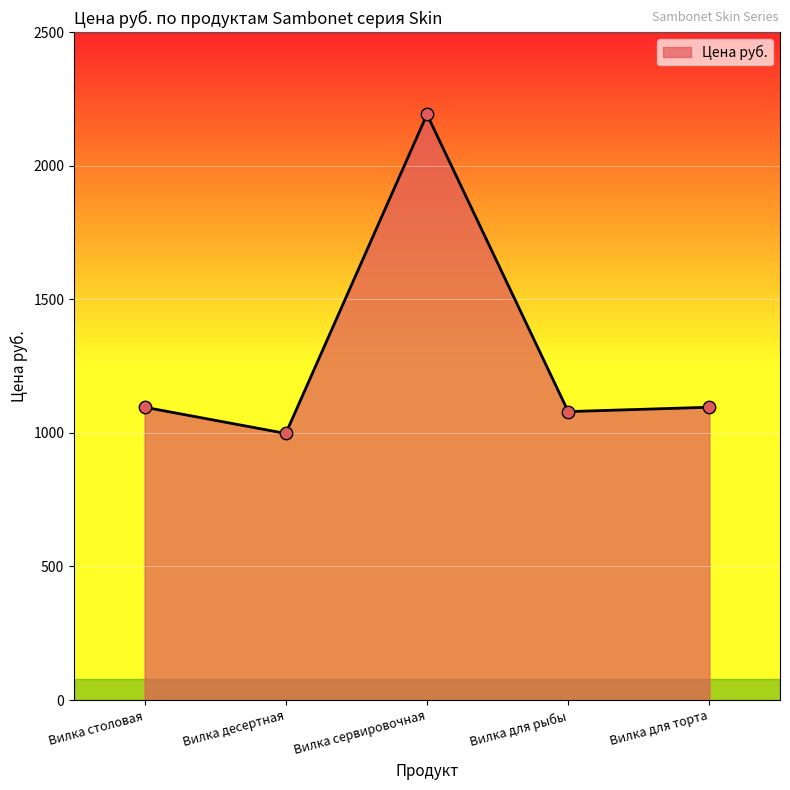

Approximately how many times larger is the value at Вилка столовая compared to Вилка десертная?

1.1